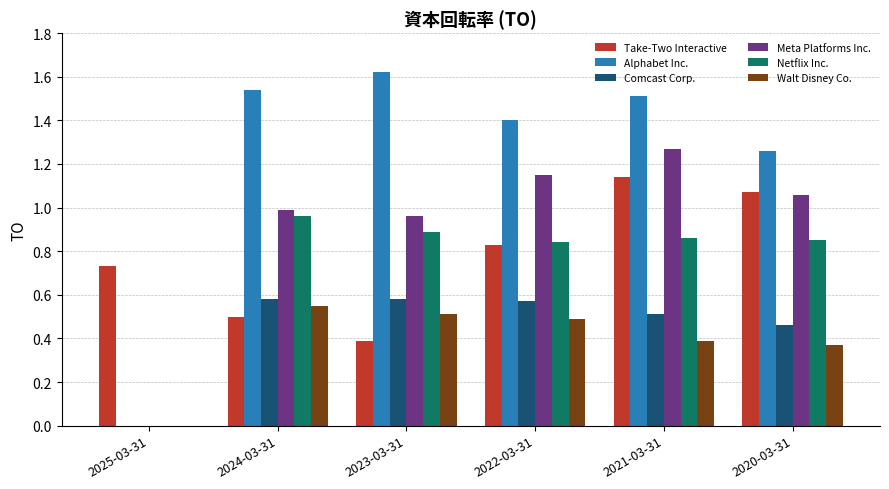

What is the sum of all Netflix Inc. values?

4.4